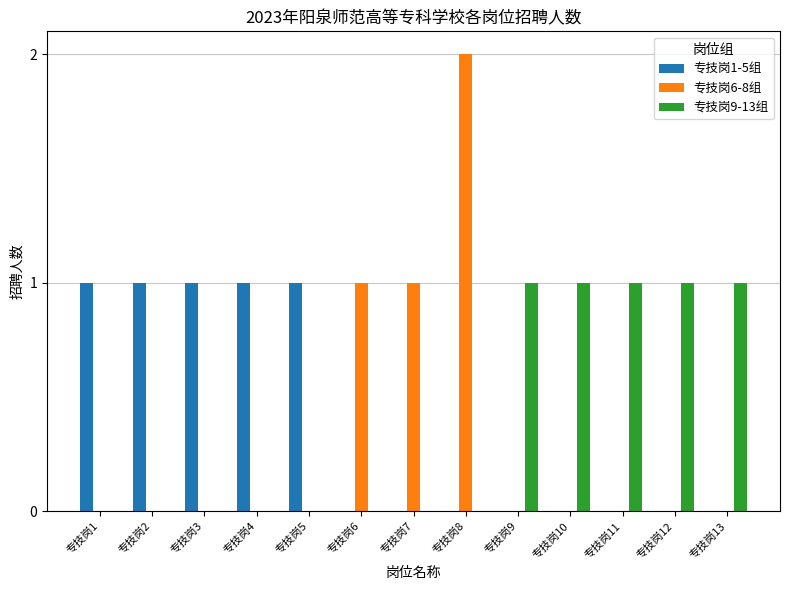

Is the value of 专技岗9-13组 at 专技岗8 greater than the value of 专技岗1-5组 at 专技岗2?

No